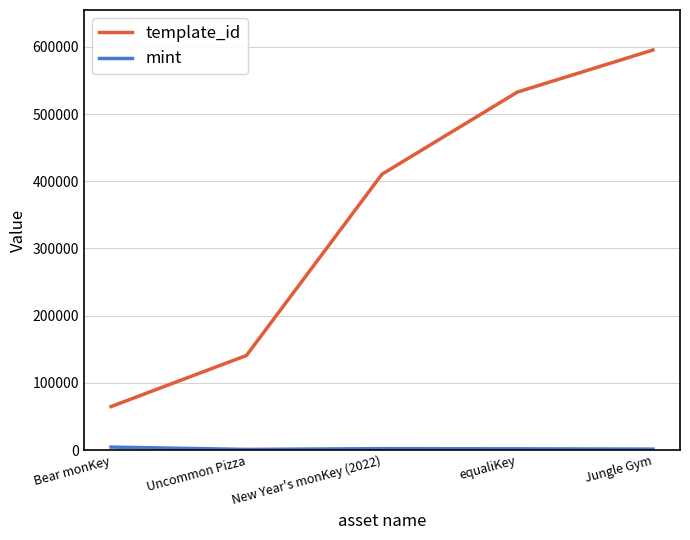

List the labels in order of template_id value, largest first.

Jungle Gym, equaliKey, New Year's monKey (2022), Uncommon Pizza, Bear monKey